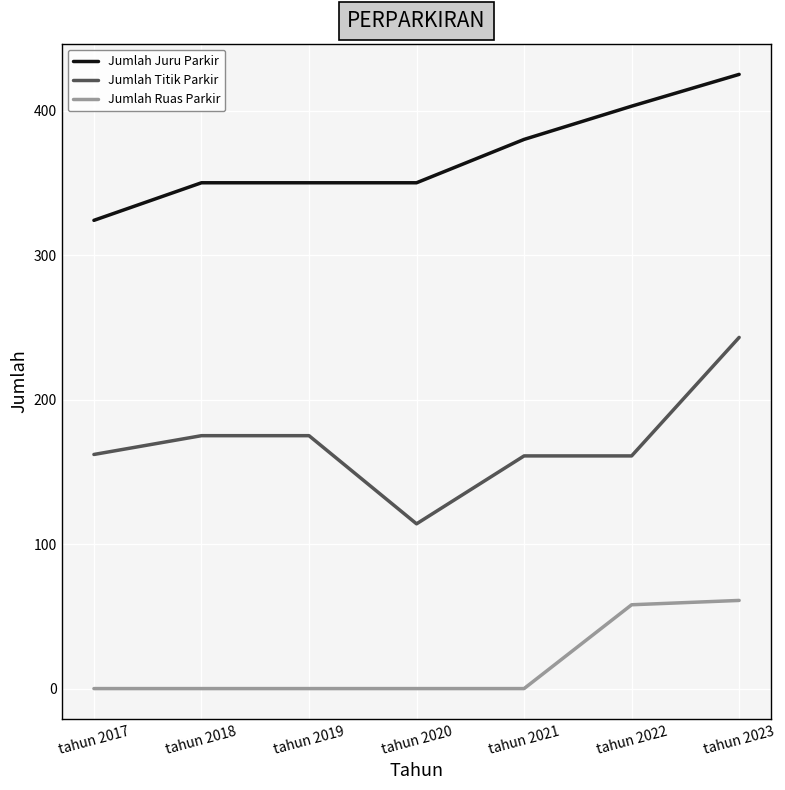

What is the total value across all series at tahun 2017?

486